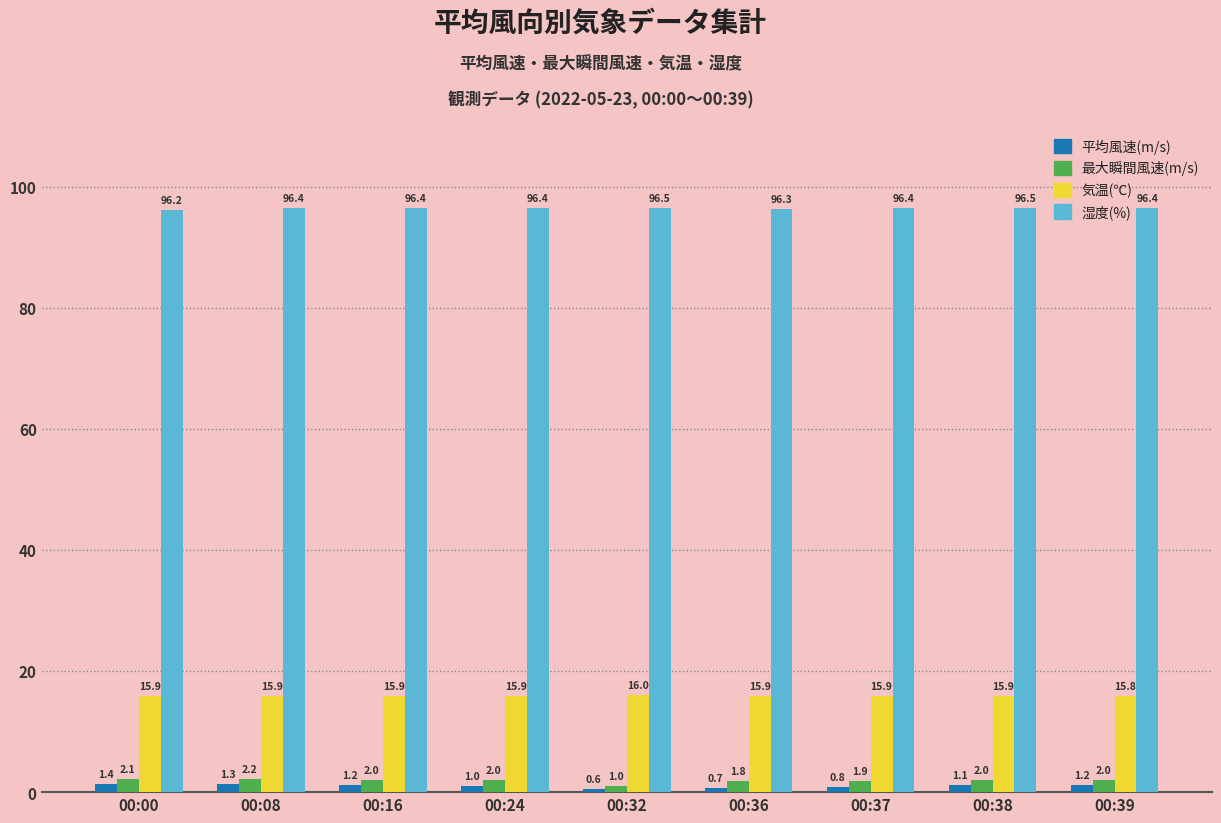

What is the value of the 最大瞬間風速(m/s) bar at the 5th from the left?

1.0